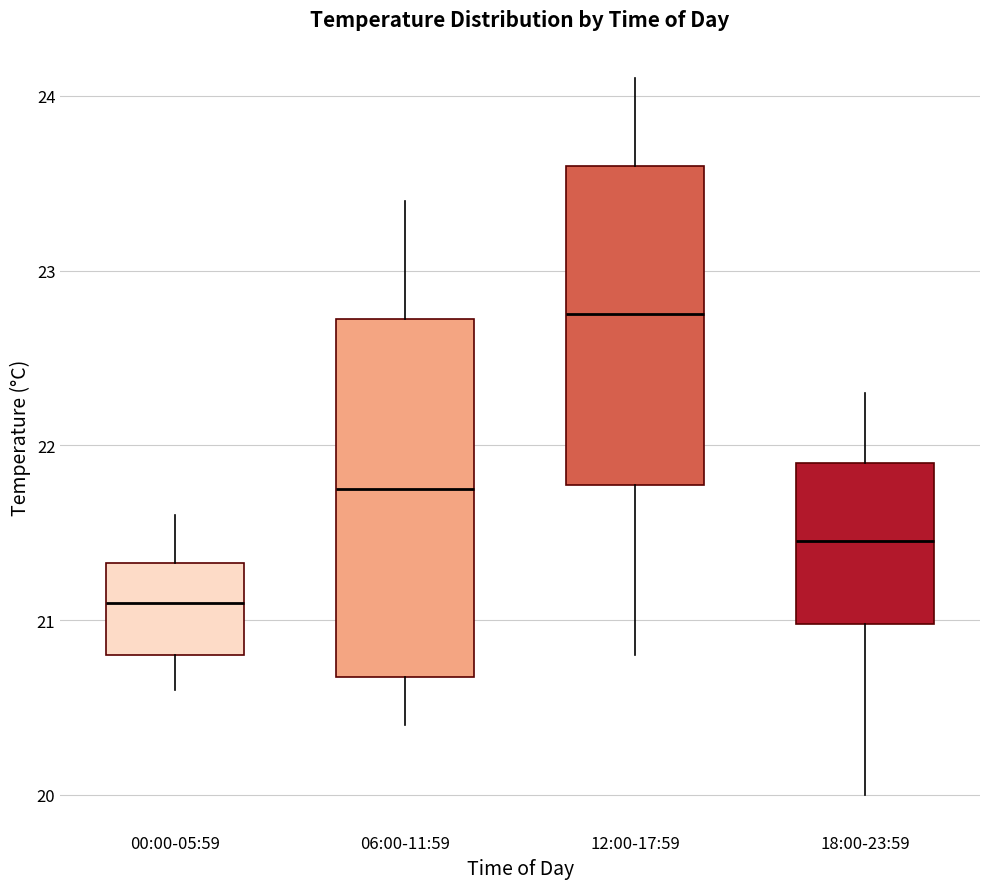

Reading left to right, transcribe this box plot: for each box, give where its median line is, the range the box spans, and where its two whiskers end, as read against the y-axis. The values are not printed on the chart, so give them approximately, as read against the axis.

00:00-05:59: median 21.1, box 20.8 to 21.3, whiskers 20.6 to 21.6
06:00-11:59: median 21.8, box 20.7 to 22.7, whiskers 20.4 to 23.4
12:00-17:59: median 22.8, box 21.8 to 23.6, whiskers 20.8 to 24.1
18:00-23:59: median 21.5, box 21.0 to 21.9, whiskers 20.0 to 22.3